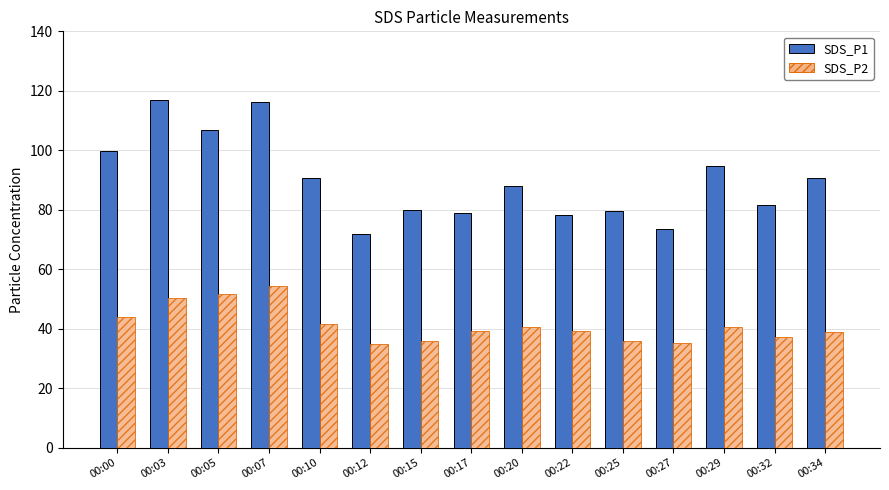

Which series changed the most between 00:25 and 00:27?

SDS_P1